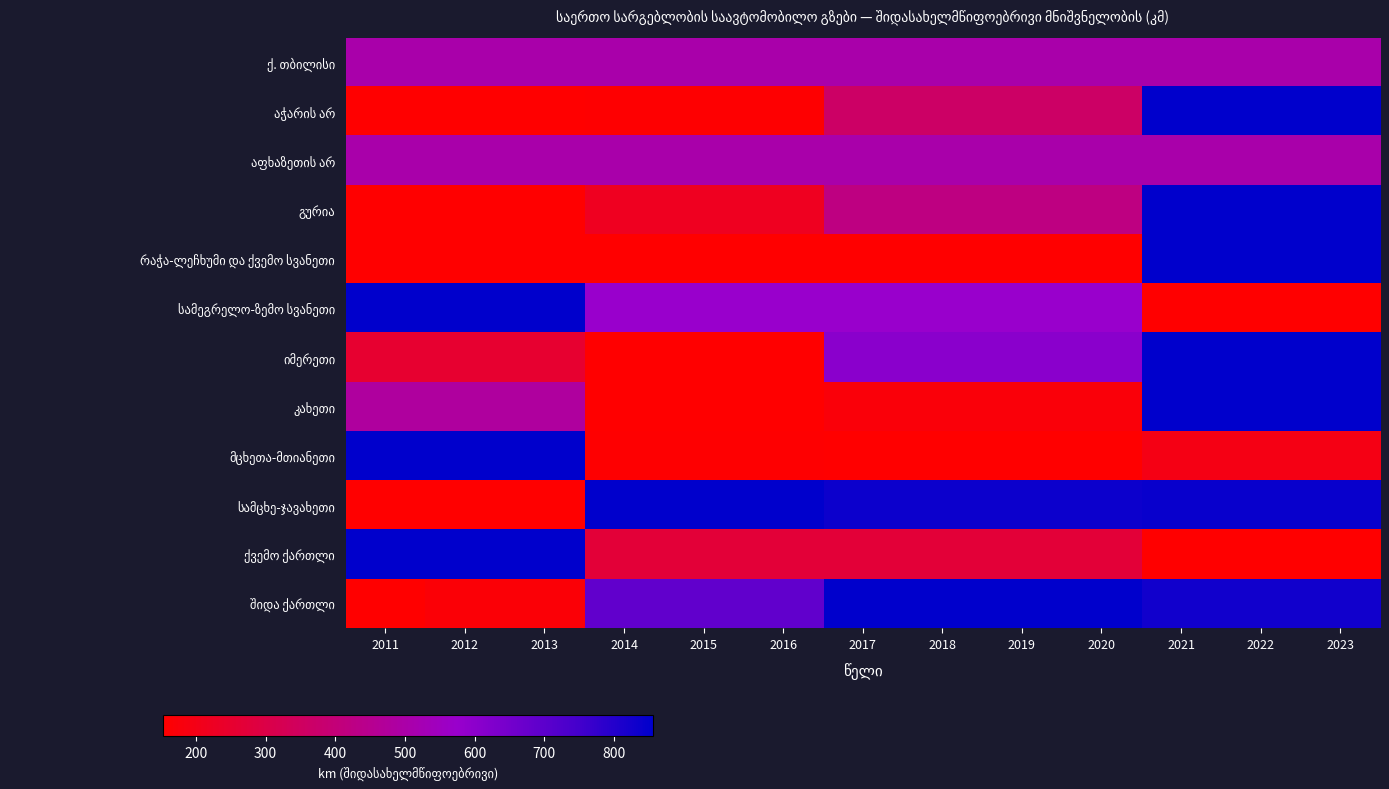

Which series has the largest total across all categories?

სამცხე-ჯავახეთი